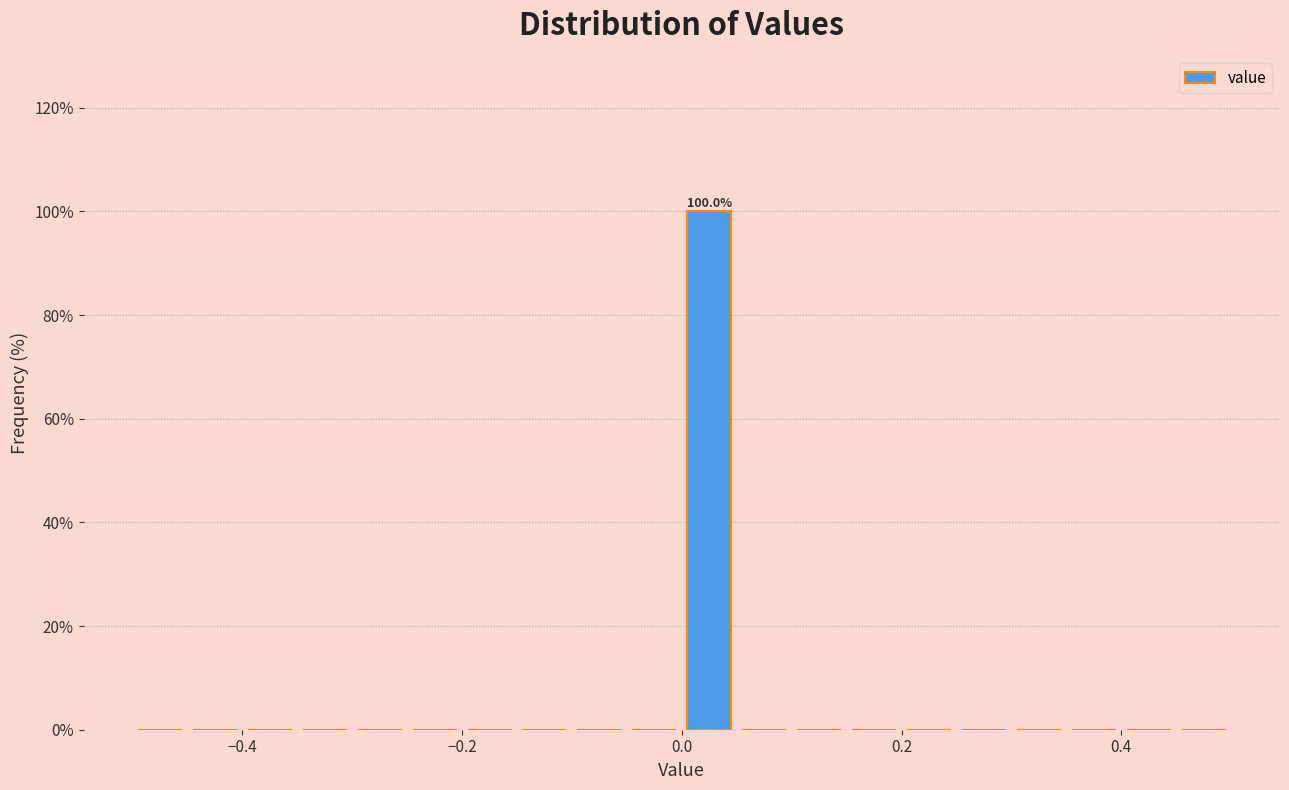

Around what value on the x-axis is the tallest bar? Give the approximate position of its centre, as read against the axis.

0.02